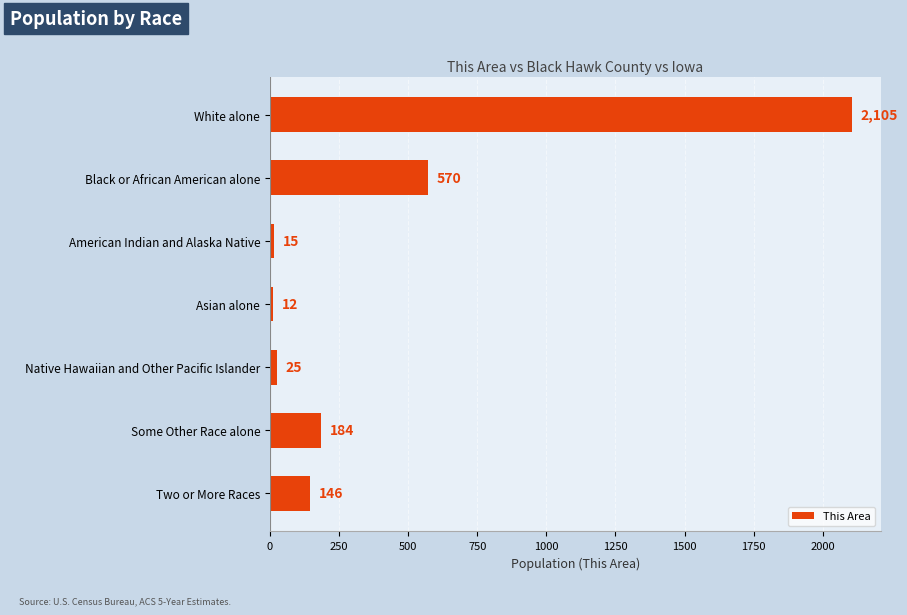

How many bars are there in total?

7